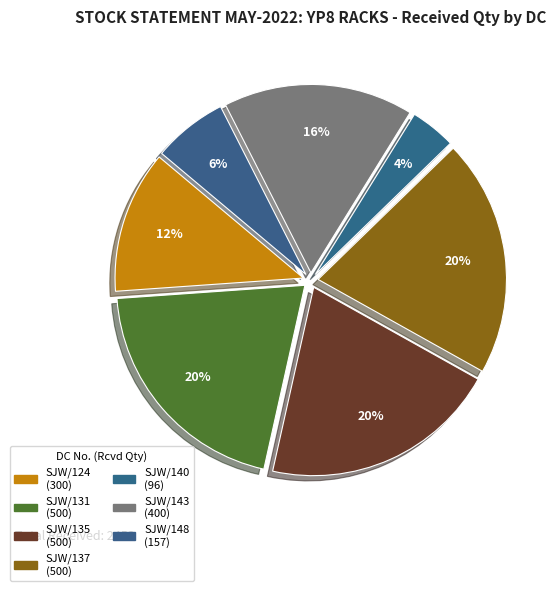

To the nearest percent, what is the average slice percentage?

14%